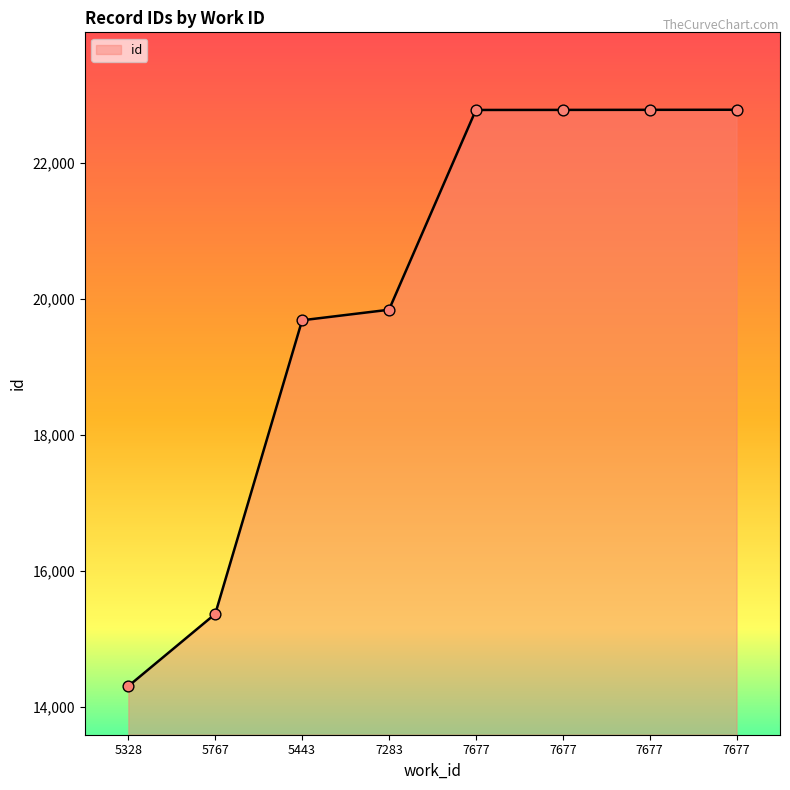

How many series are shown in this chart?

1